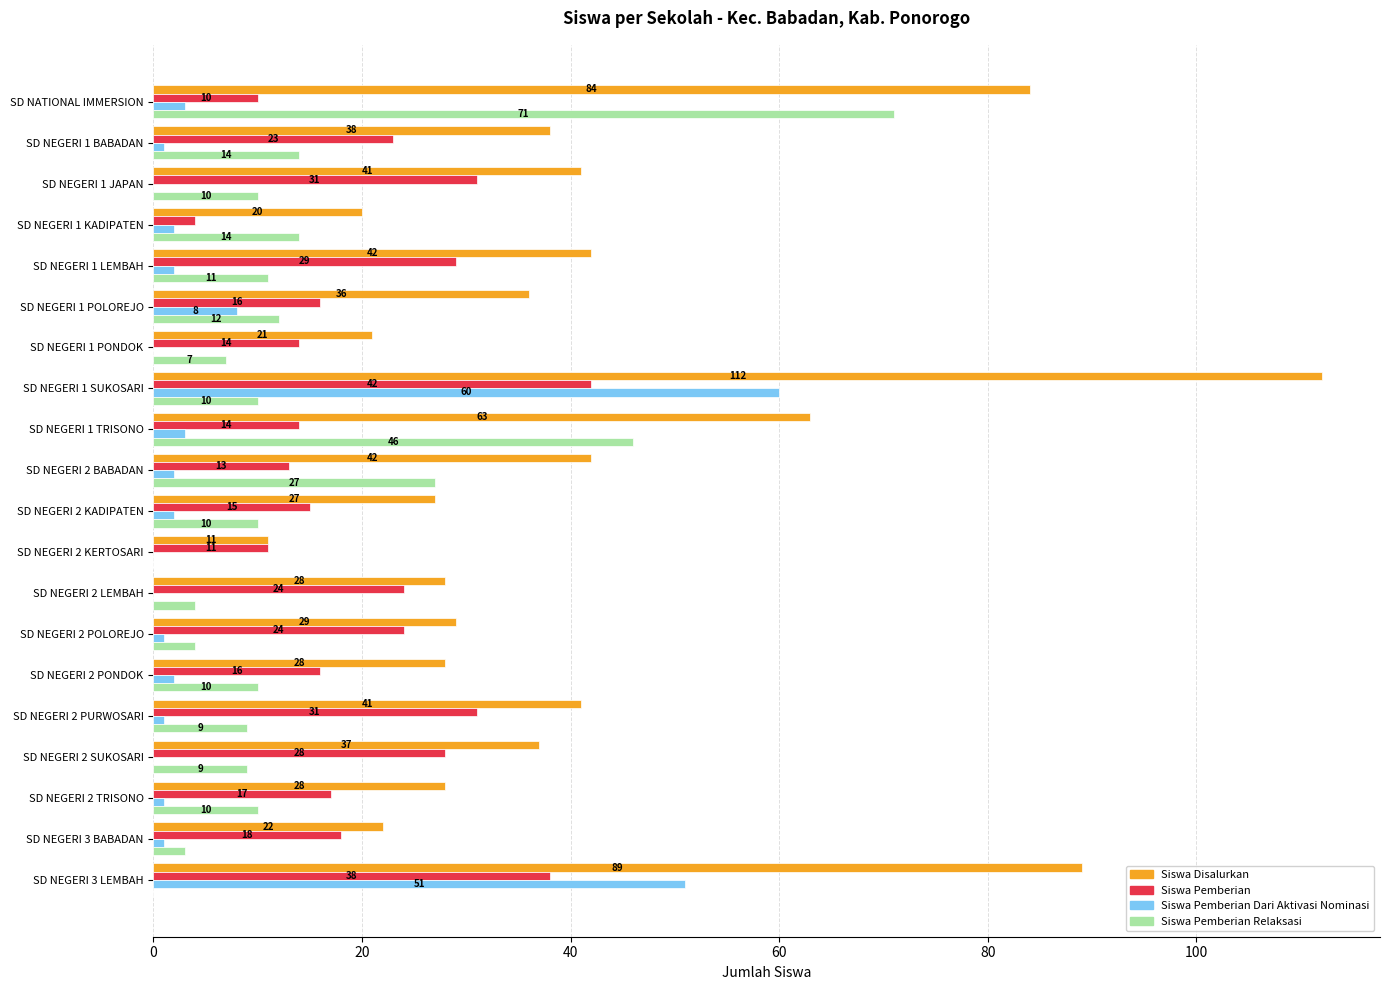

Between SD NEGERI 2 TRISONO and SD NEGERI 3 BABADAN, which series saw the biggest shift?

Siswa Pemberian Relaksasi